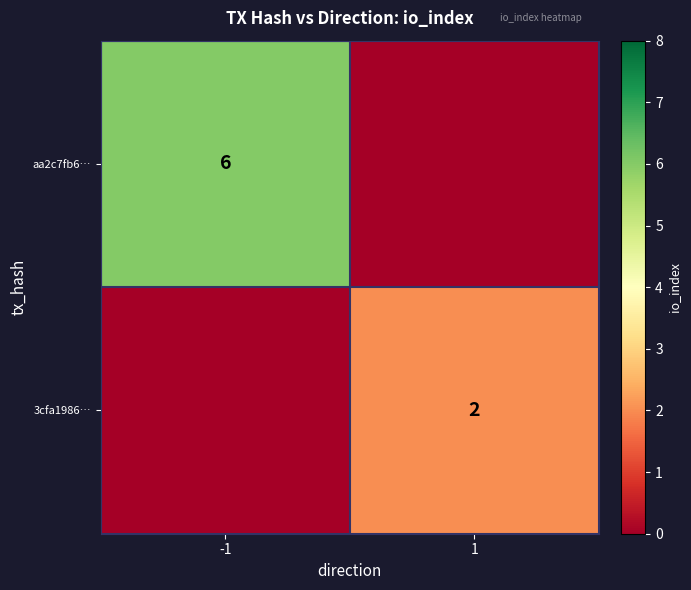

What is the greatest value displayed?

6